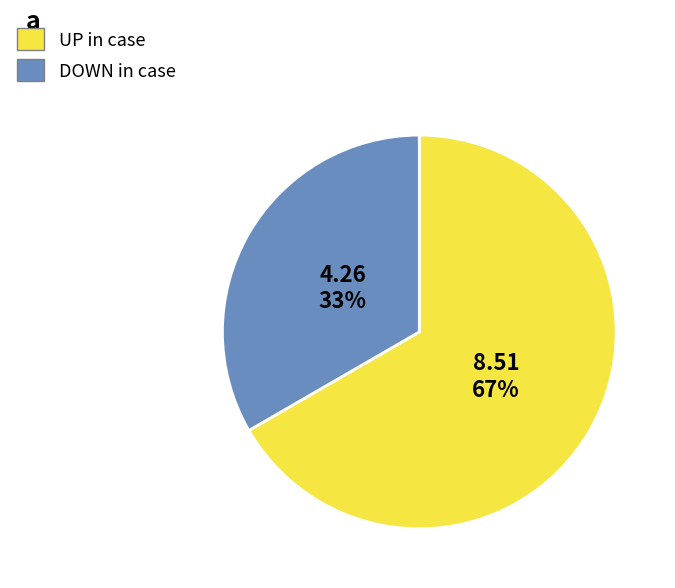

Which slice is the largest?

UP in case